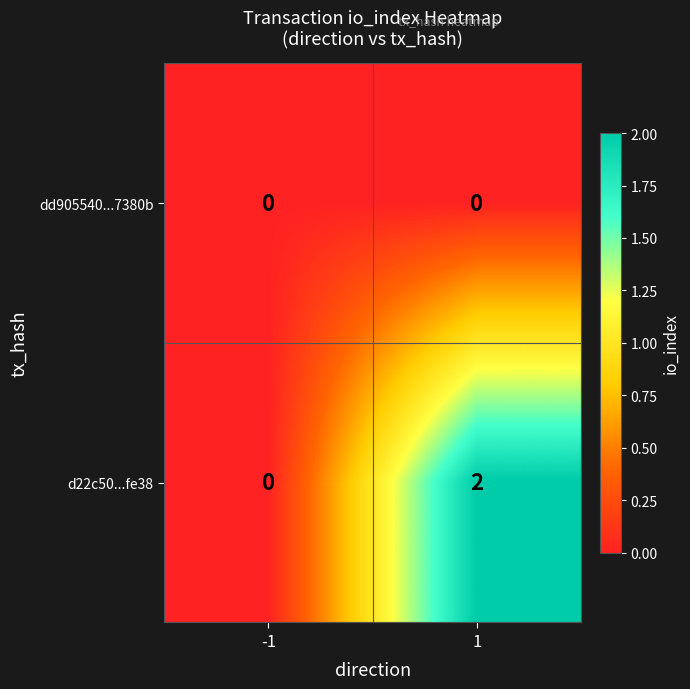

True or false: dd905540...7380b has a value of 0 at -1.

True